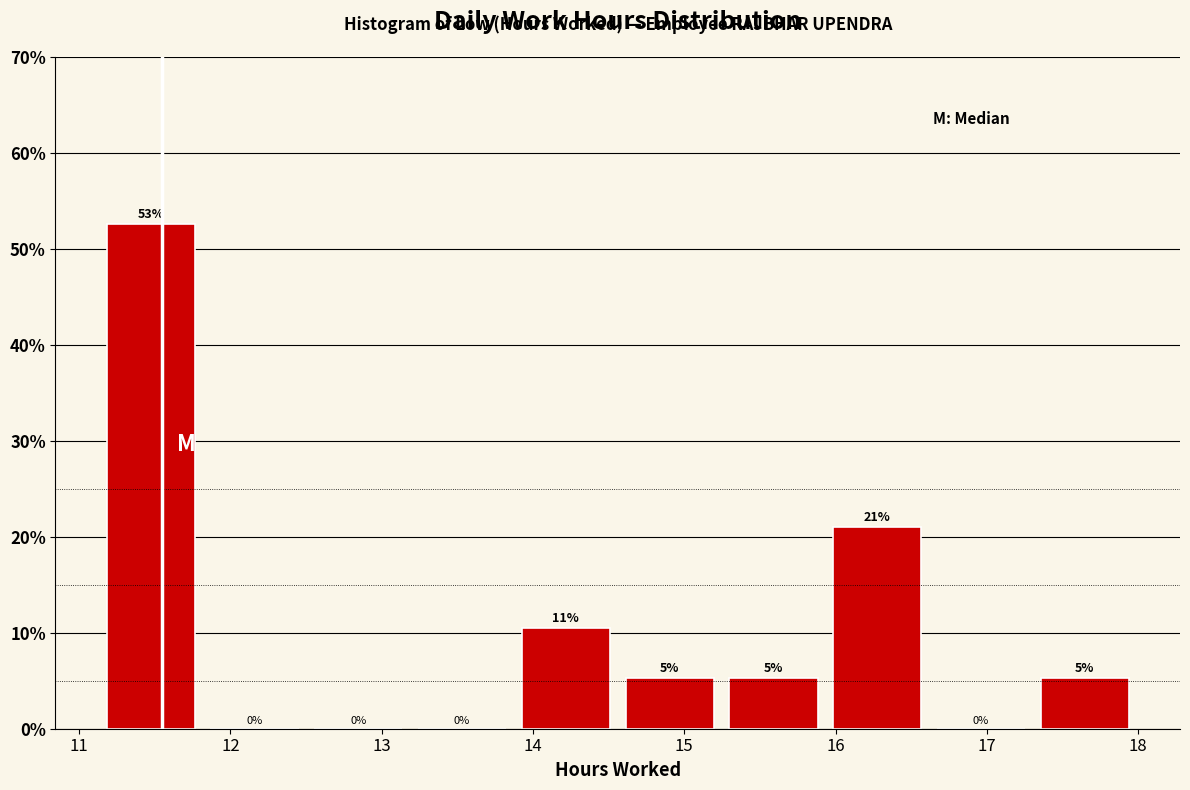

Which range on the x-axis has the tallest bar?

11.1 to 11.8